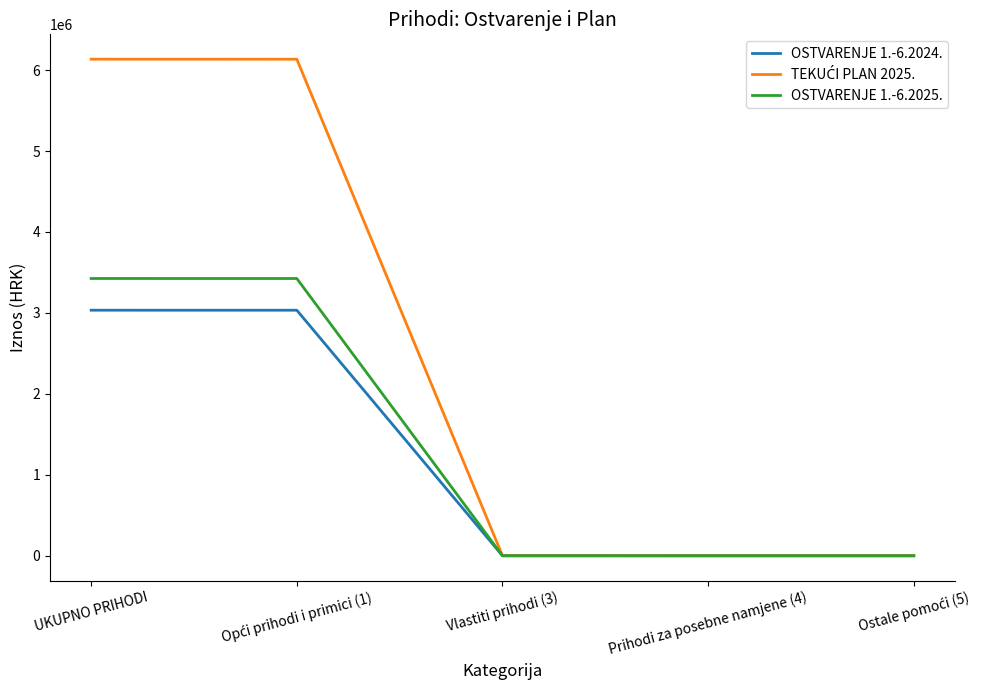

What is the highest value of the OSTVARENJE 1.-6.2024. series?

3033318.9